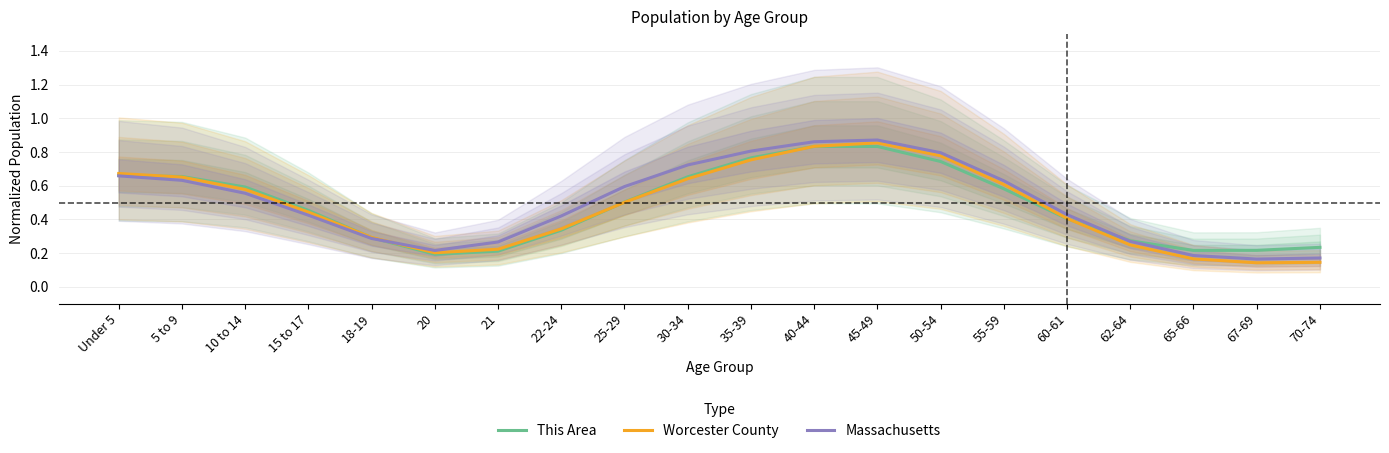

At which category is the sum across all series the highest?

45-49